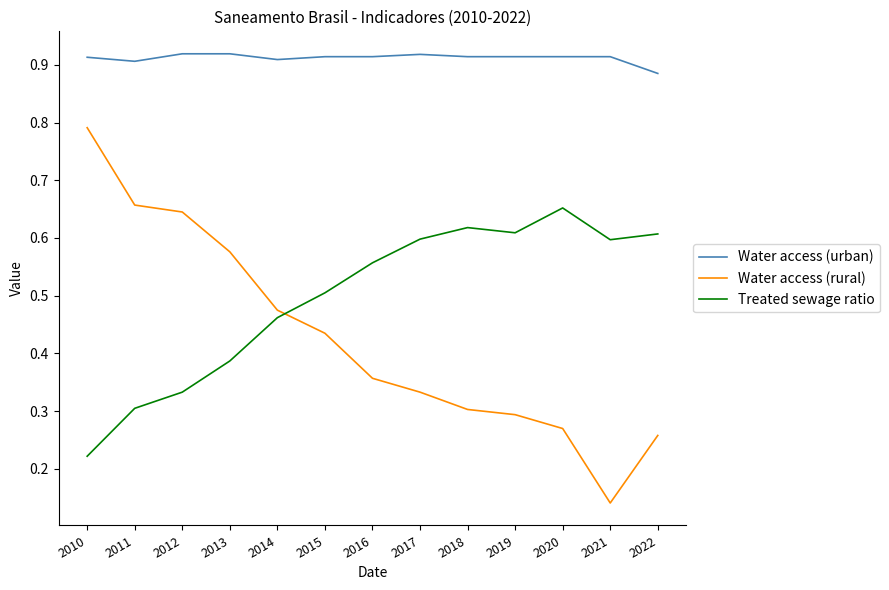

Is the value of Water access (urban) at 2015 greater than the value of Treated sewage ratio at 2016?

Yes